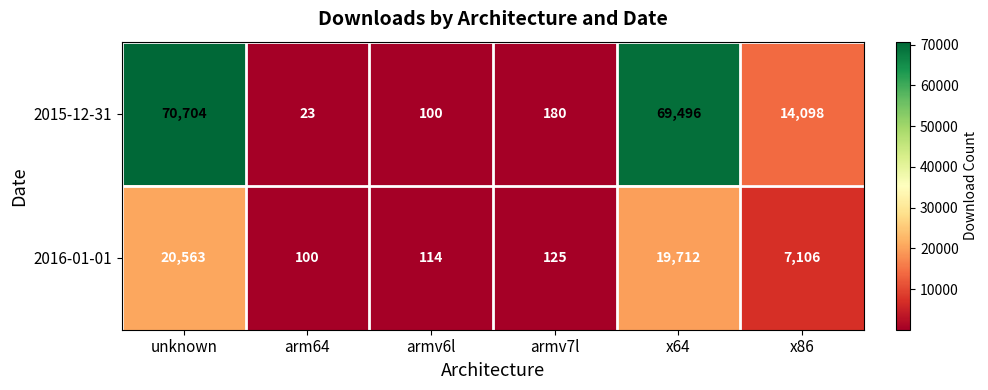

What is the maximum value shown in the chart?

70704